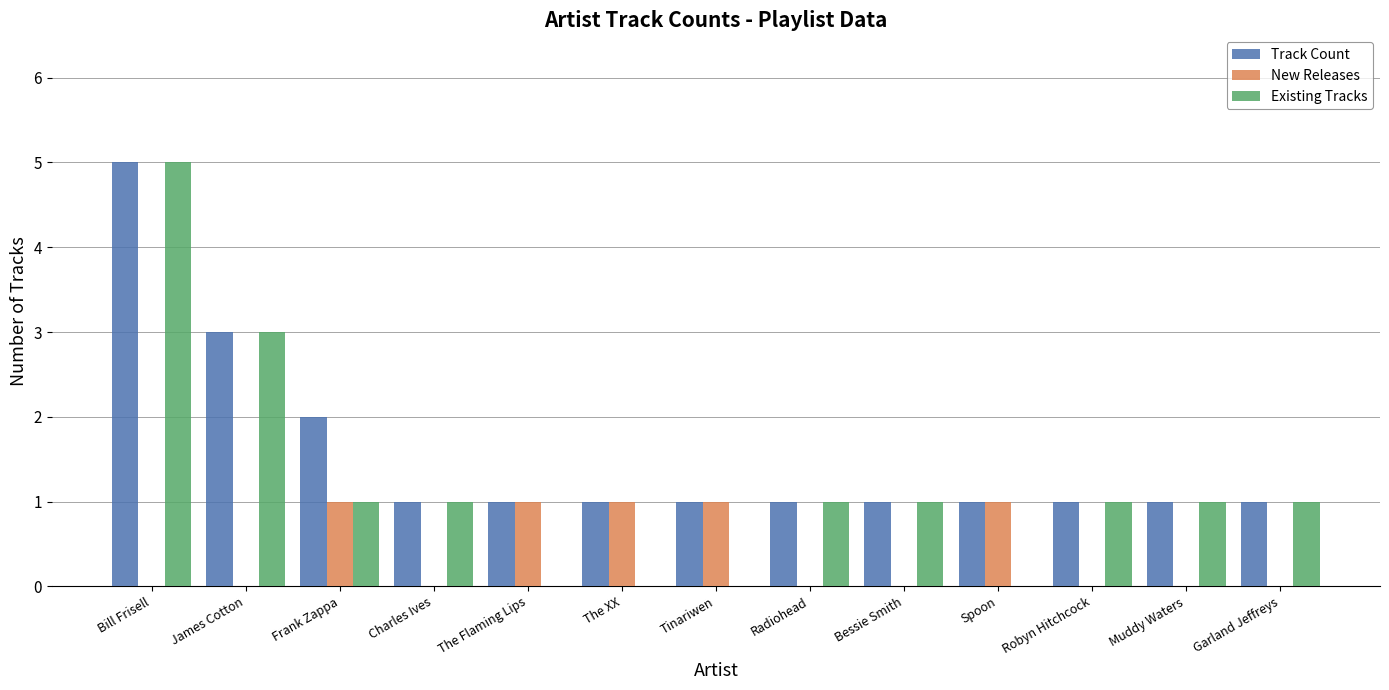

Reading left to right, what are all the values shown in this chart?

Track Count: Bill Frisell=5	James Cotton=3	Frank Zappa=2	Charles Ives=1	The Flaming Lips=1	The XX=1	Tinariwen=1	Radiohead=1	Bessie Smith=1	Spoon=1	Robyn Hitchcock=1	Muddy Waters=1	Garland Jeffreys=1
New Releases: Bill Frisell=0	James Cotton=0	Frank Zappa=1	Charles Ives=0	The Flaming Lips=1	The XX=1	Tinariwen=1	Radiohead=0	Bessie Smith=0	Spoon=1	Robyn Hitchcock=0	Muddy Waters=0	Garland Jeffreys=0
Existing Tracks: Bill Frisell=5	James Cotton=3	Frank Zappa=1	Charles Ives=1	The Flaming Lips=0	The XX=0	Tinariwen=0	Radiohead=1	Bessie Smith=1	Spoon=0	Robyn Hitchcock=1	Muddy Waters=1	Garland Jeffreys=1